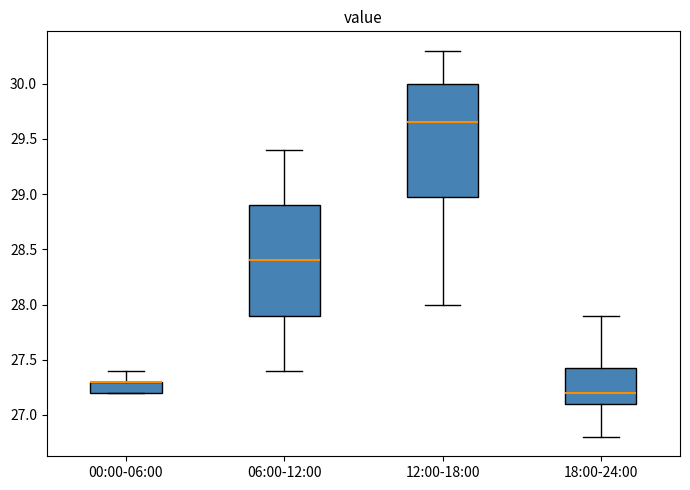

Reading left to right, transcribe this box plot: for each box, give where its median line is, the range the box spans, and where its two whiskers end, as read against the y-axis. The values are not printed on the chart, so give them approximately, as read against the axis.

00:00-06:00: median 27.30 (drawn on the box's upper edge), box 27.20 to 27.30, whiskers 27.20 to 27.40
06:00-12:00: median 28.40, box 27.90 to 28.90, whiskers 27.40 to 29.40
12:00-18:00: median 29.65, box 29.00 to 30.00, whiskers 28.00 to 30.30
18:00-24:00: median 27.20, box 27.10 to 27.45, whiskers 26.80 to 27.90